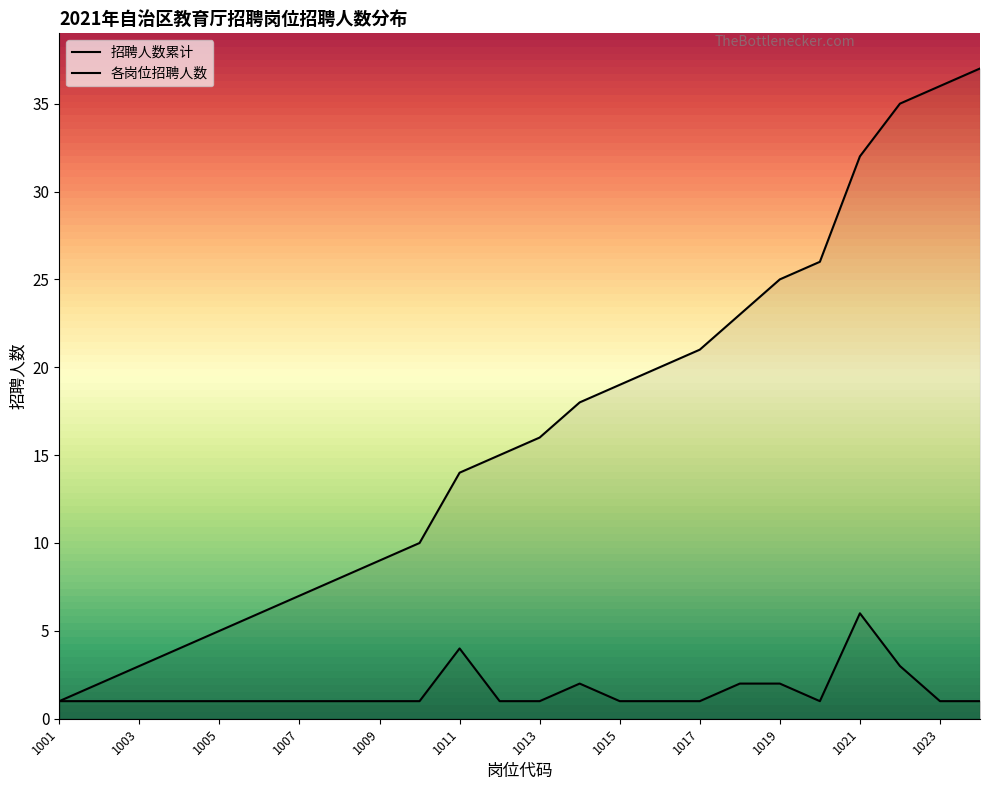

How many lines are shown in the chart?

2